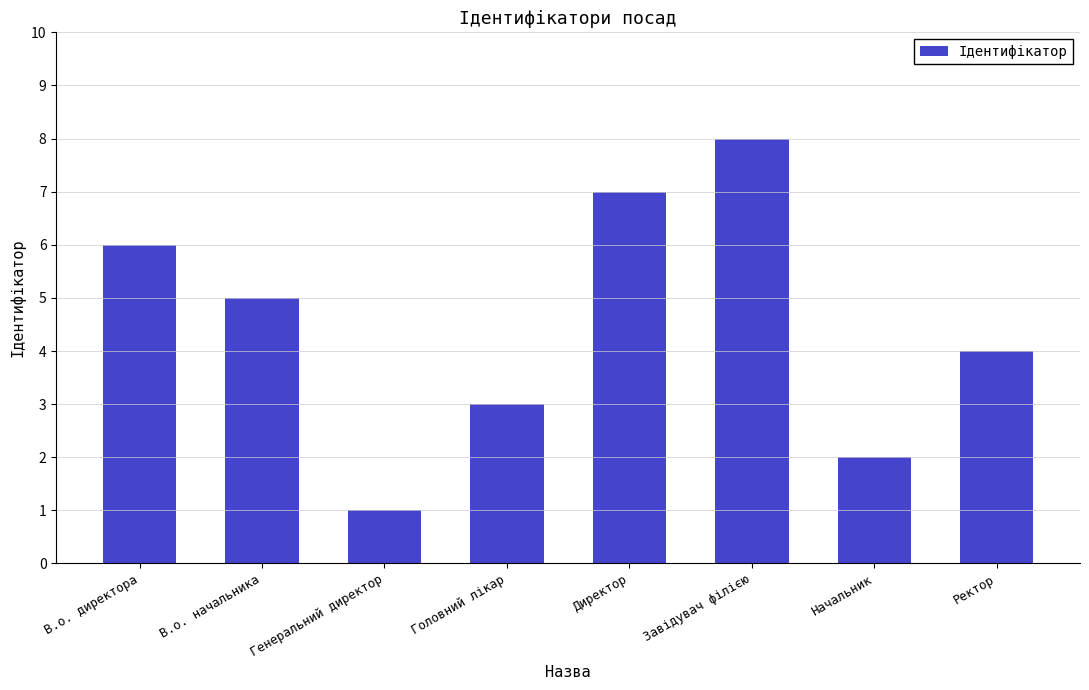

True or false: the data shows 1 at Генеральний директор.

True